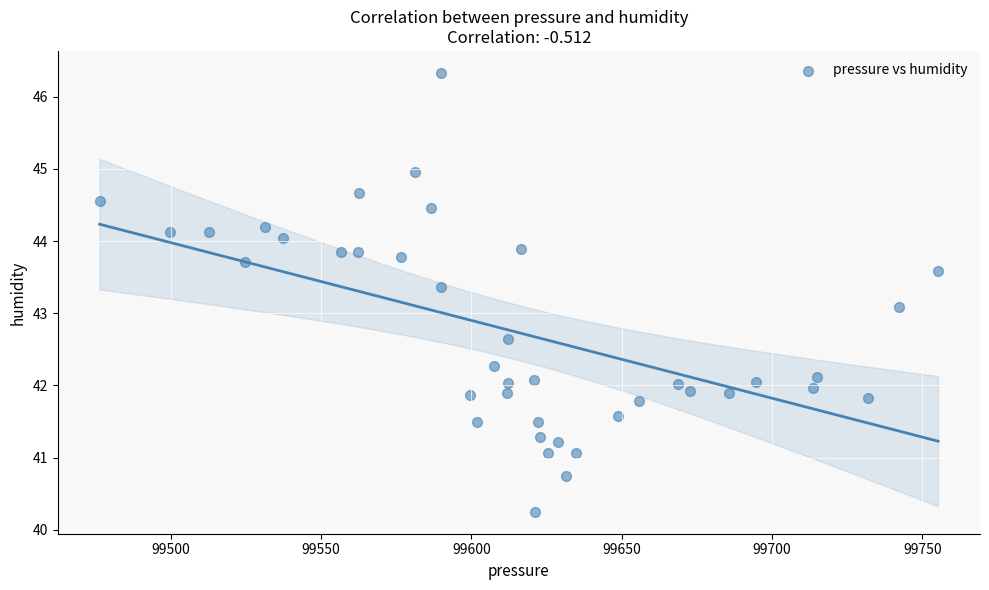

What Y value in the scatter plot is closest to 43?

43.1